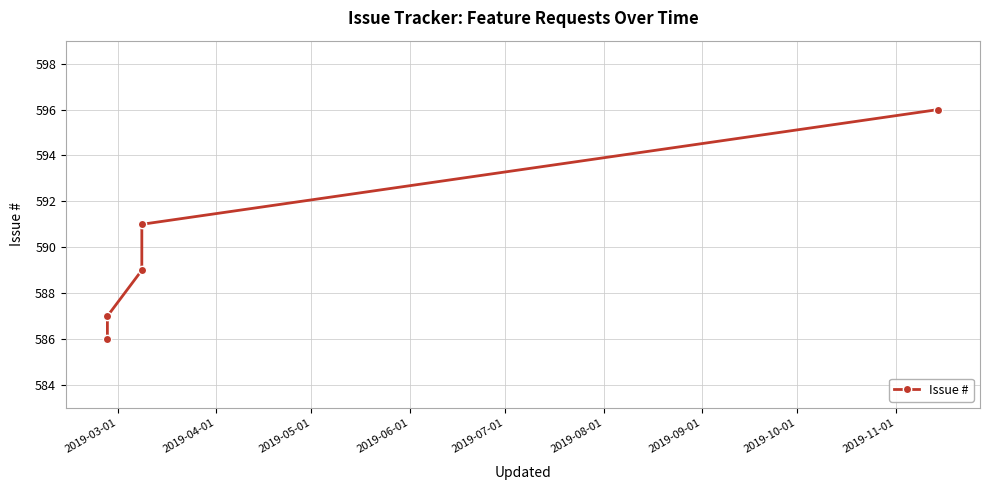

True or false: the data has more than 2 interior local peaks.

False